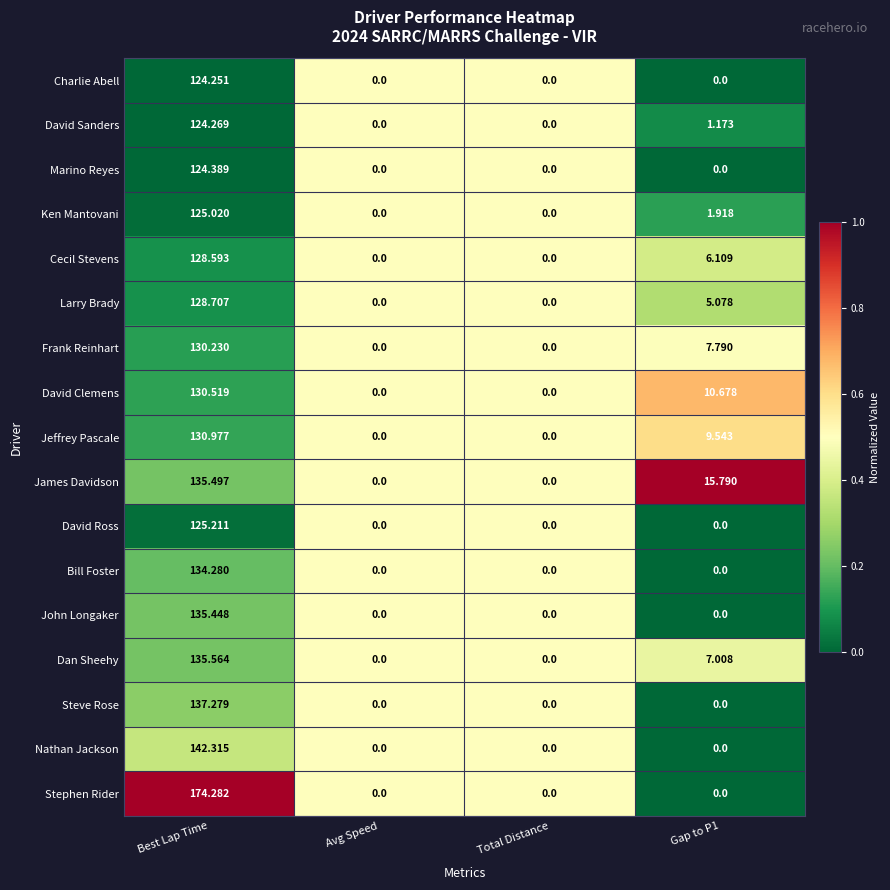

Which label corresponds to the largest value in the chart?

Best Lap Time